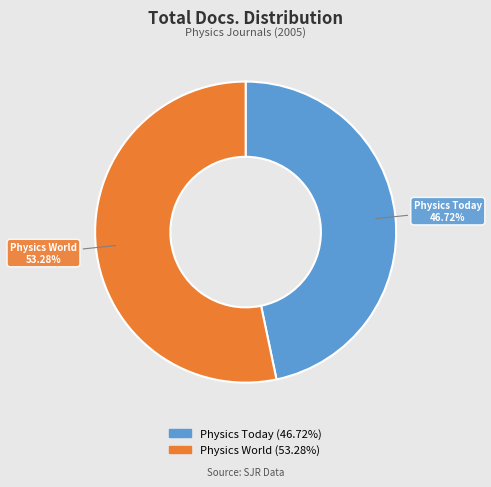

Rank the categories by value from highest to lowest.

Physics World, Physics Today